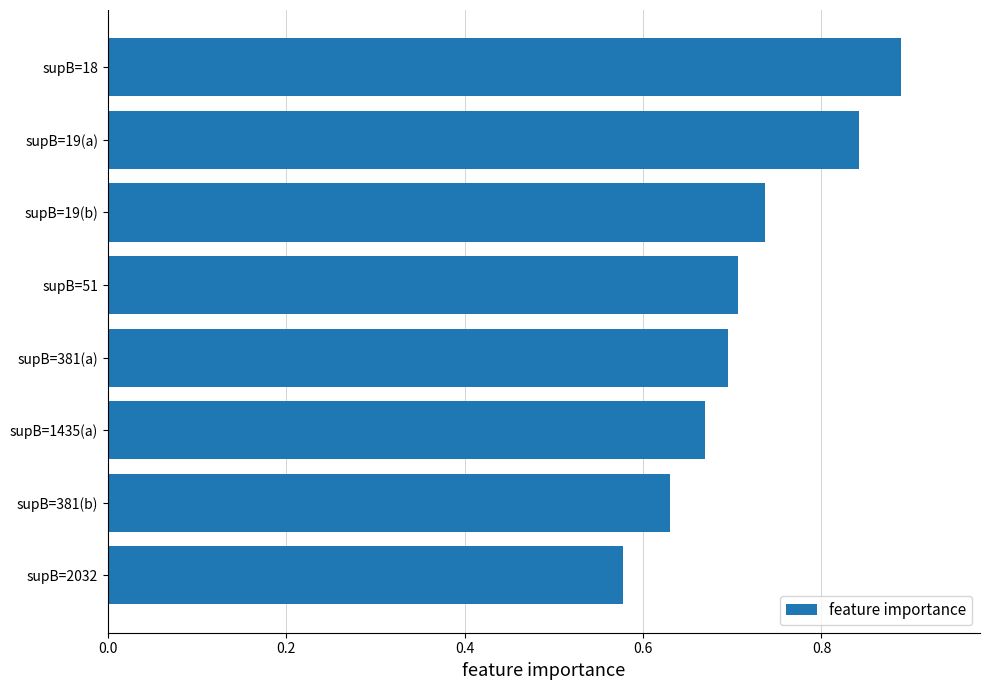

At which label is the value closest to 0?

supB=2032